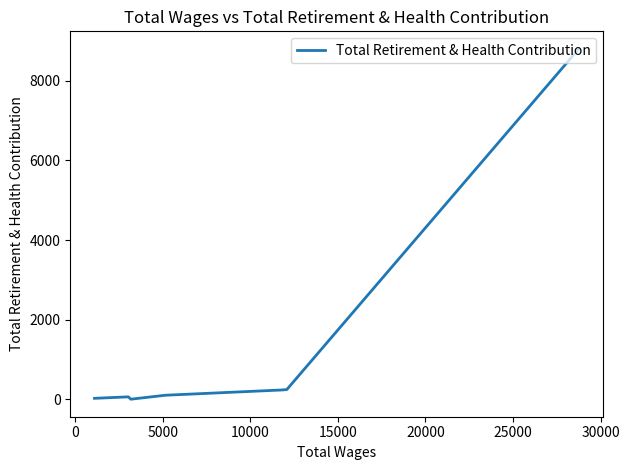

True or false: the data has more than 2 interior local peaks.

False